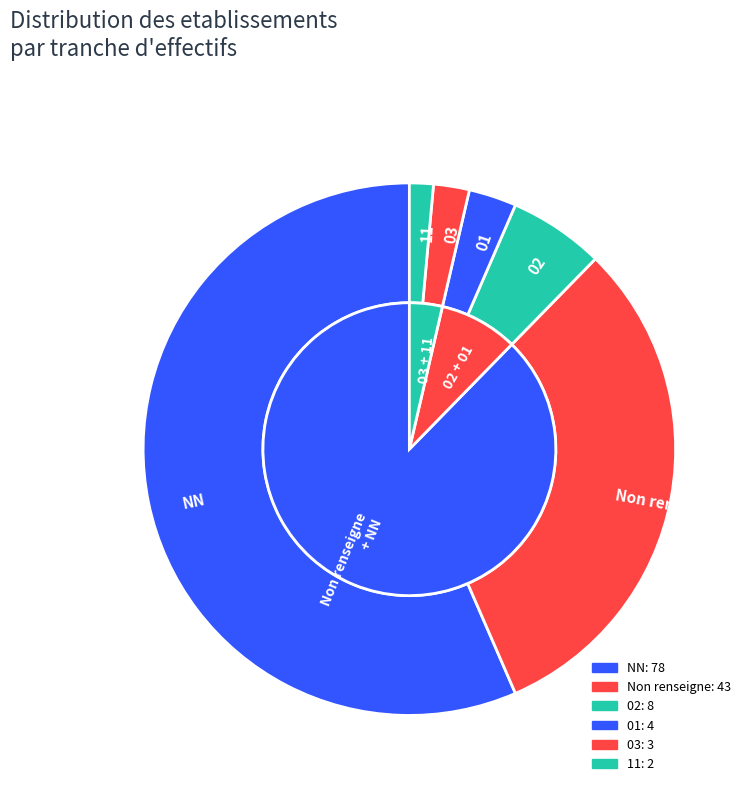

What is the smallest slice in the pie chart?

11